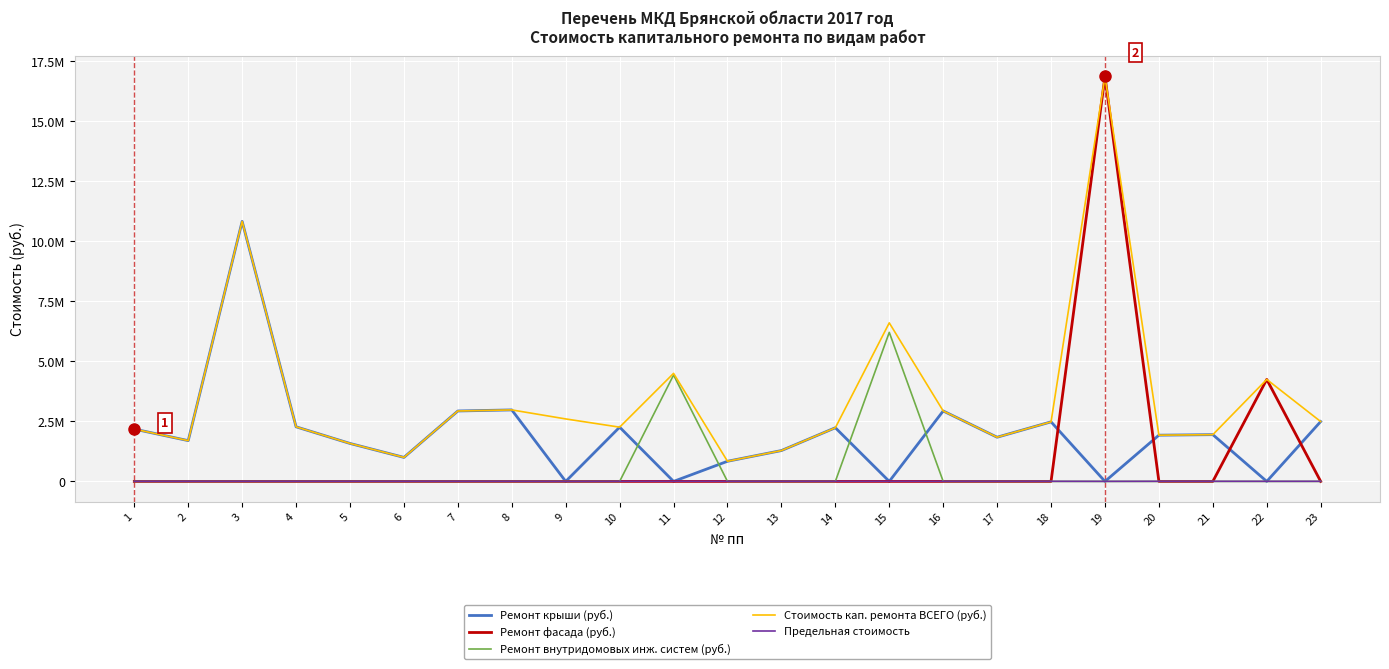

Is it true that Ремонт крыши (руб.) equals 1414462.5 at 6?

False